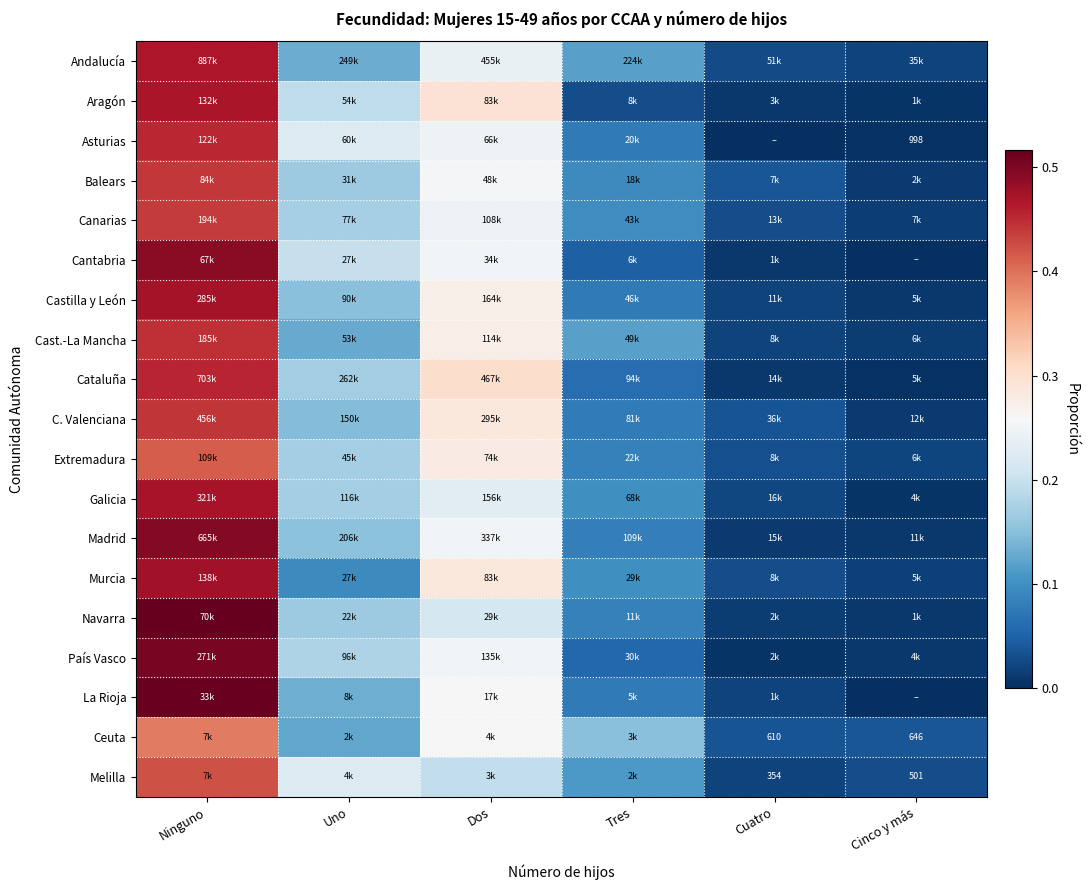

Is it true that Melilla equals 0.1 at Tres?

False